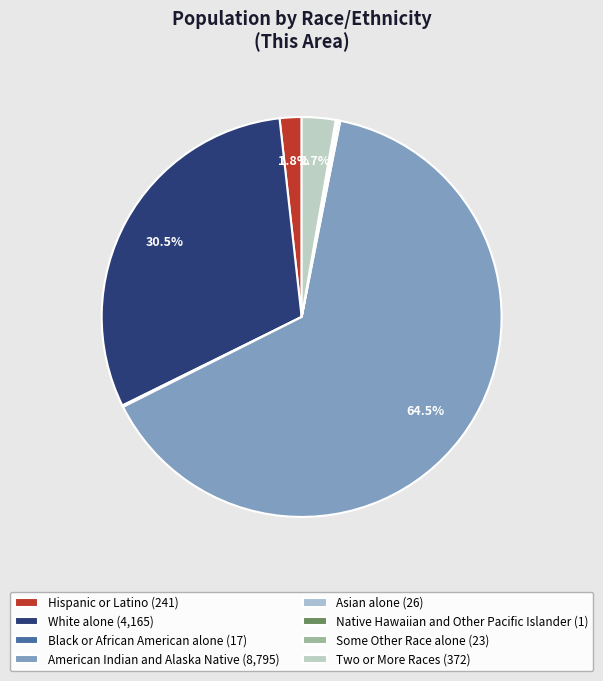

Which slice is the largest?

American Indian and Alaska Native